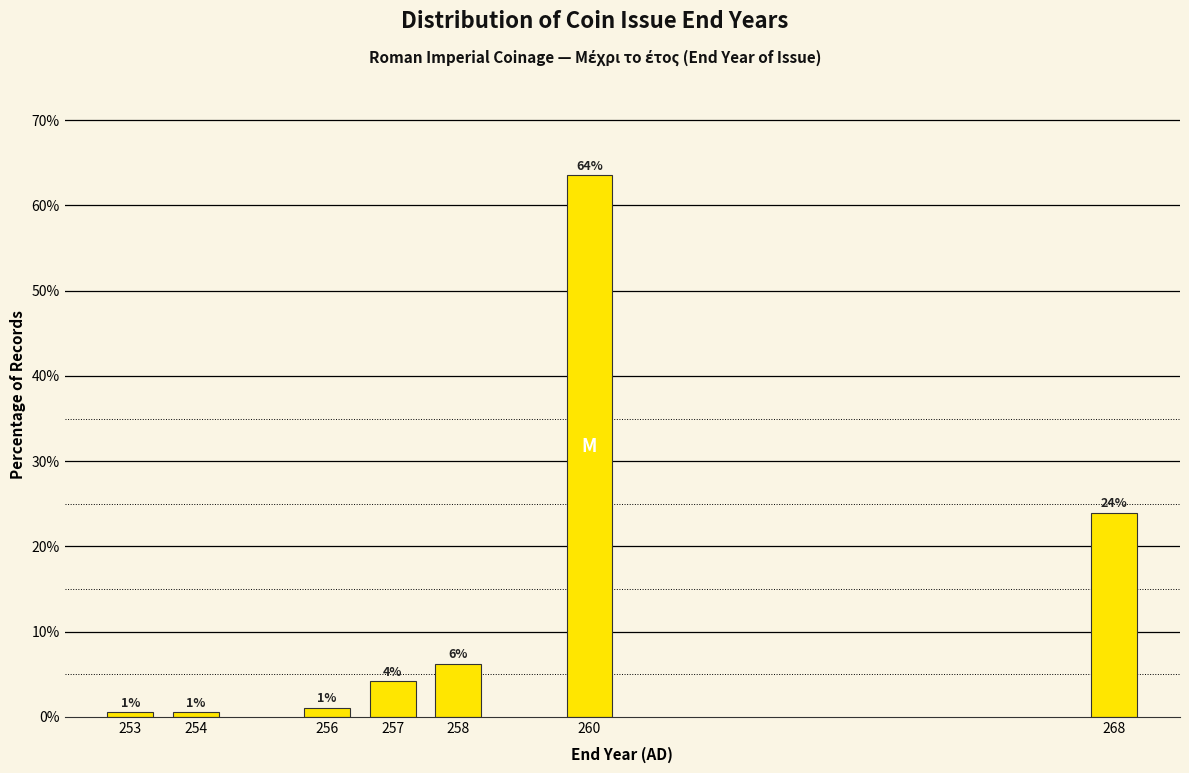

The value at 256 is 1.0. True or false?

True